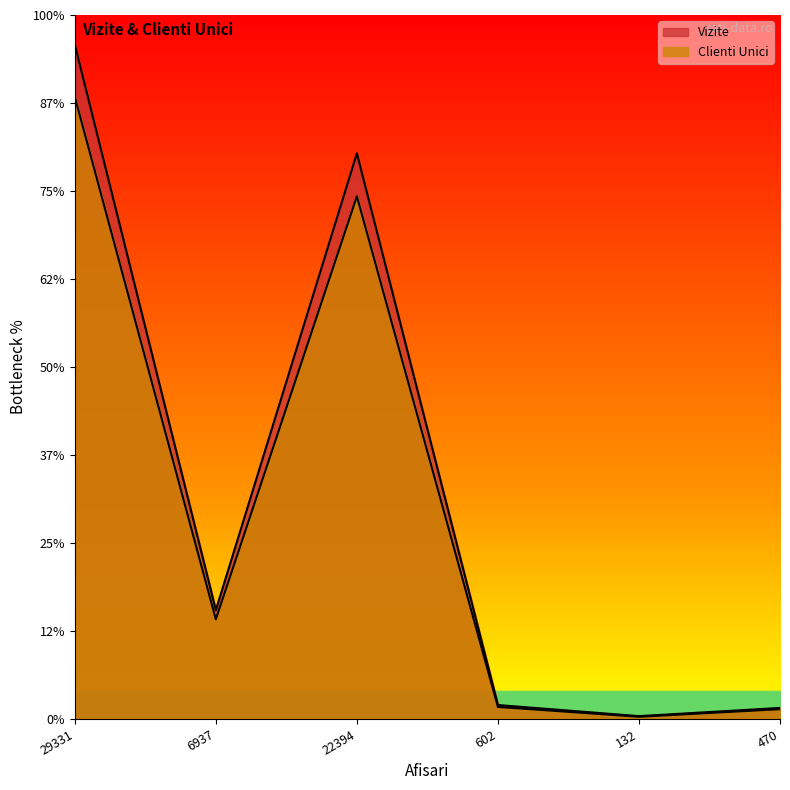

Which has a higher value, 602 or 470?

602